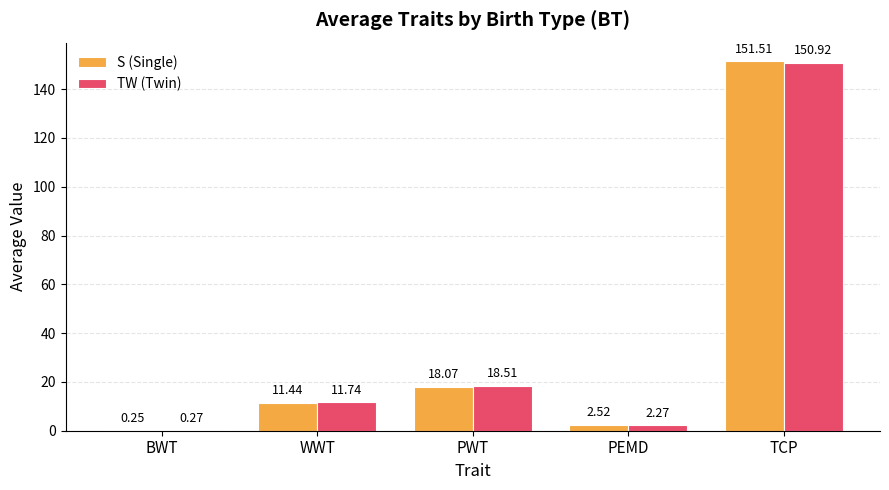

The value of S (Single) at TCP is 151.5. True or false?

True